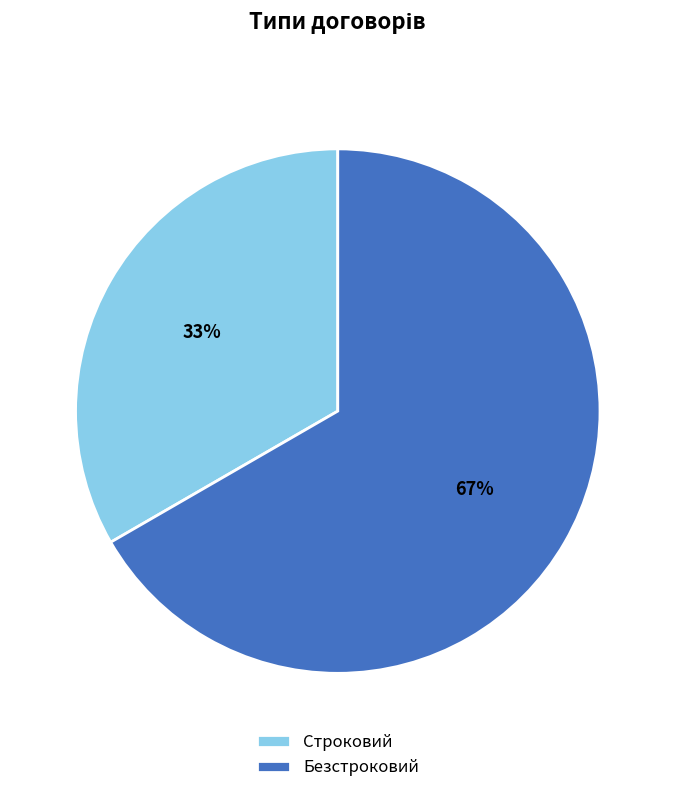

What percentage is the Строковий slice, to the nearest percent?

33%